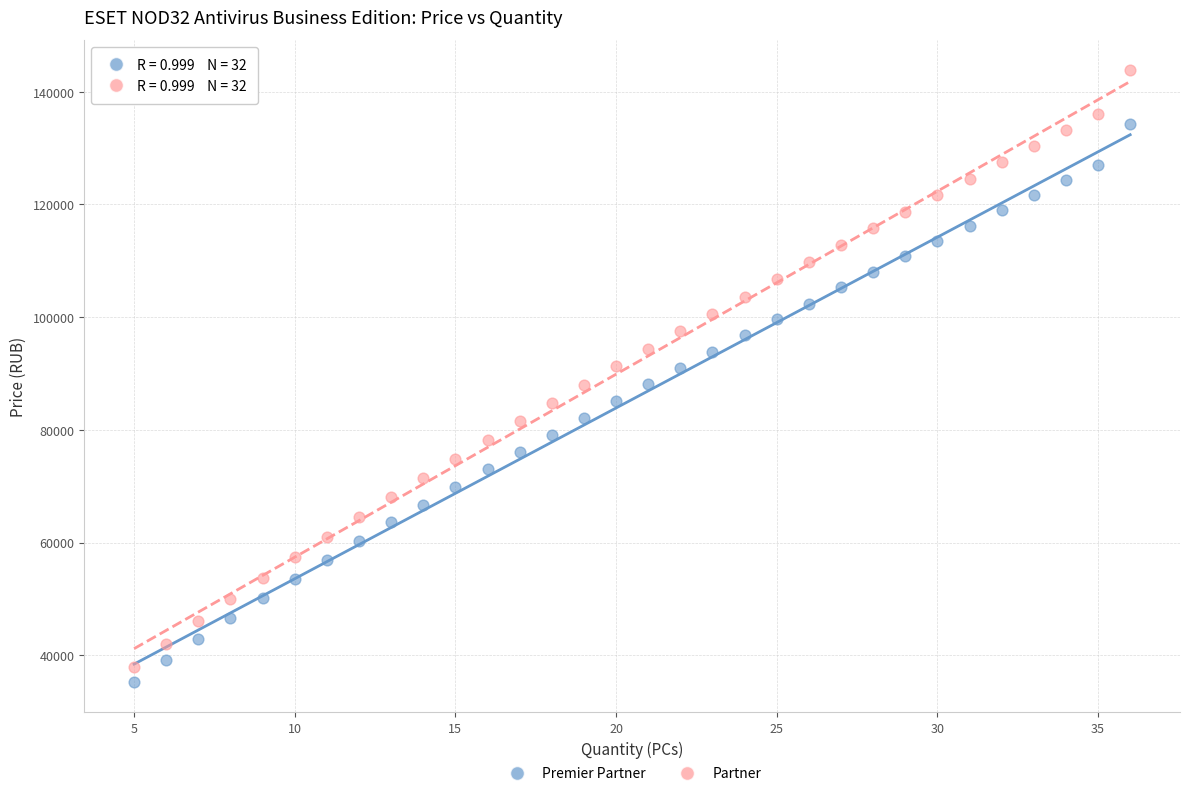

What are all the series names shown in the legend?

Premier Partner, Partner